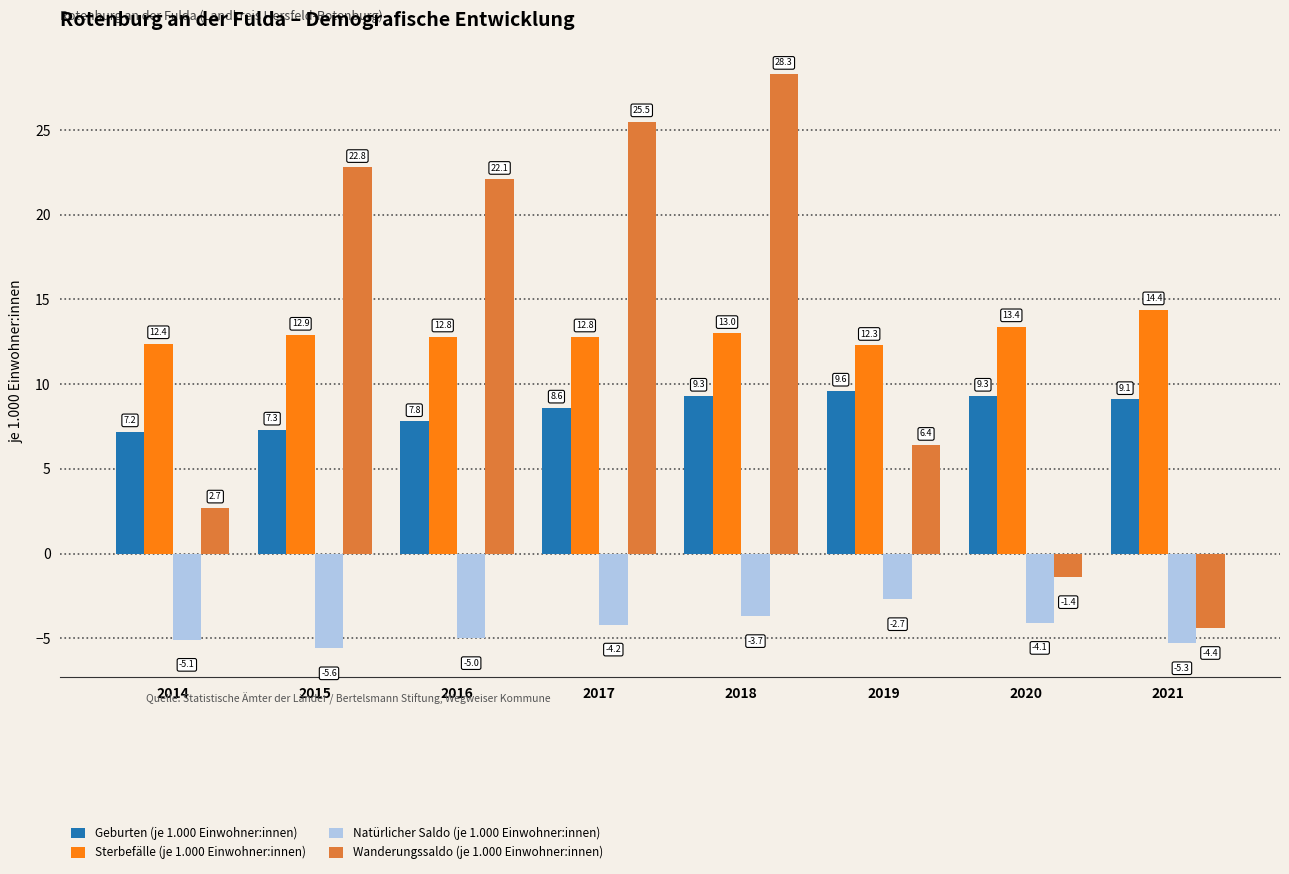

Which series has the largest range (max minus min)?

Wanderungssaldo (je 1.000 Einwohner:innen)